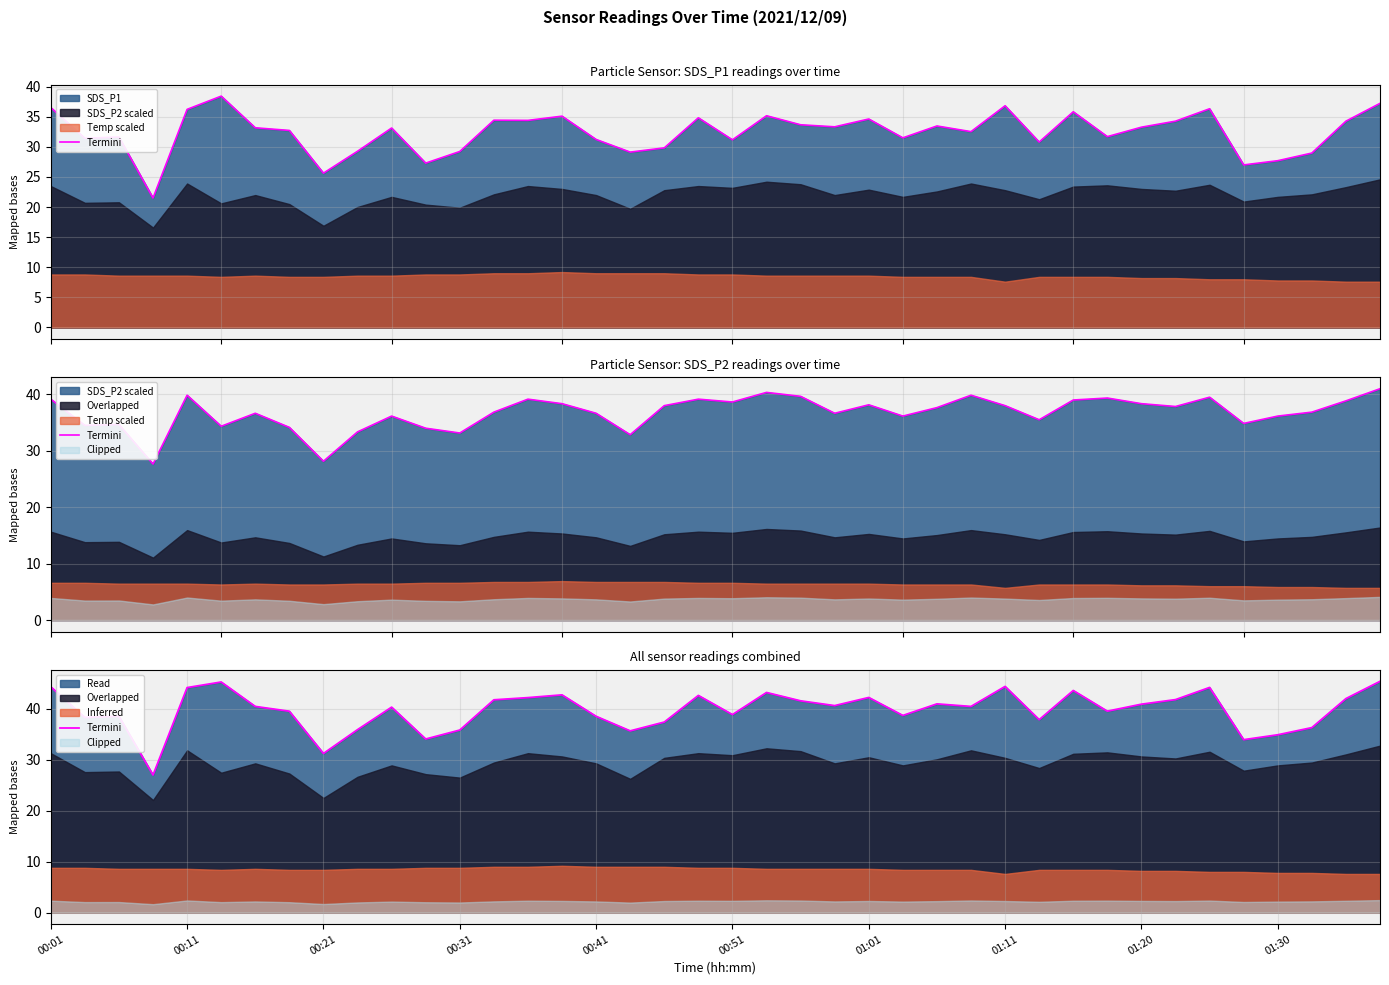

Reading left to right, transcribe all the data shown in this chart.

44.4	38.3	38.6	27.0	44.2	45.3	40.5	39.6	31.3	35.9	40.4	34.1	35.9	41.8	42.2	42.8	38.6	35.7	37.4	42.7	38.9	43.2	41.6	40.7	42.3	38.7	41.0	40.5	44.4	37.9	43.6	39.6	40.9	41.8	44.2	34.0	34.9	36.3	42.0	45.4